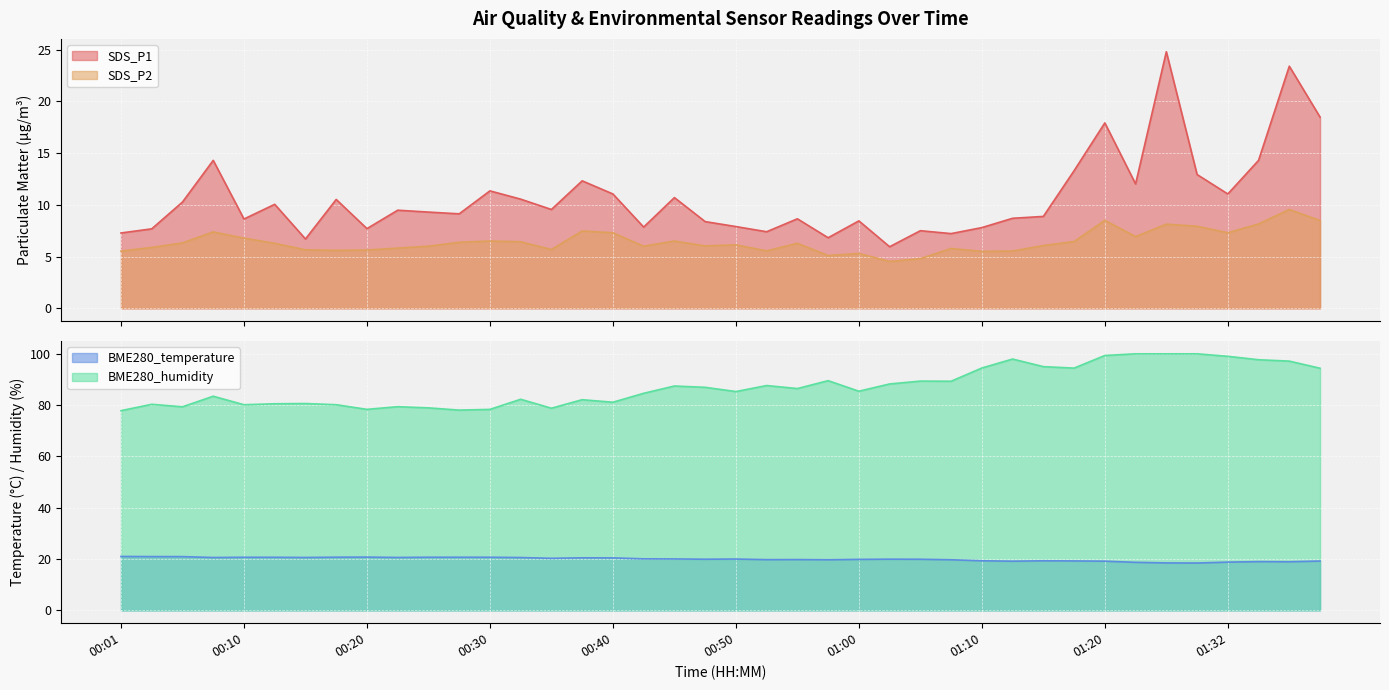

What is the total value across all series at 00:20?

112.4